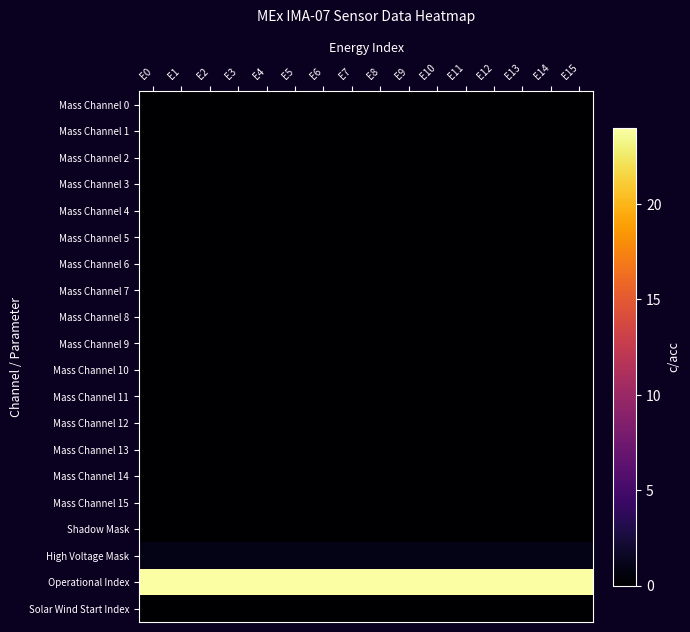

What is the difference between the highest and lowest values at E6?

24